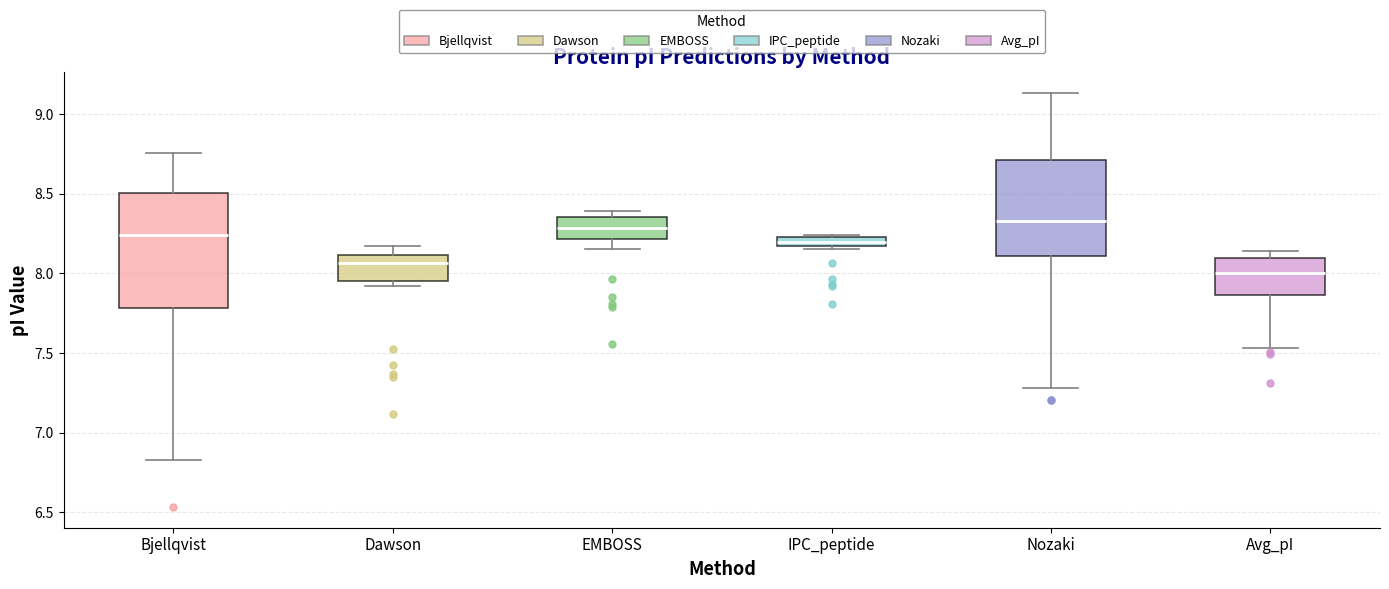

Which box is the tallest, from its lower edge to its upper edge?

Bjellqvist